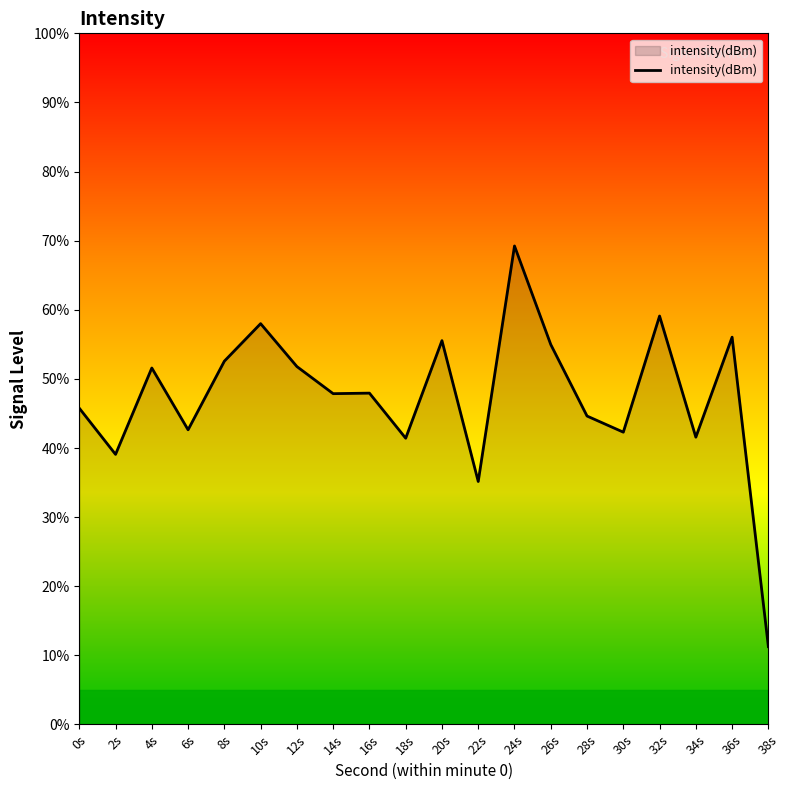

Where is the first local maximum?

4s